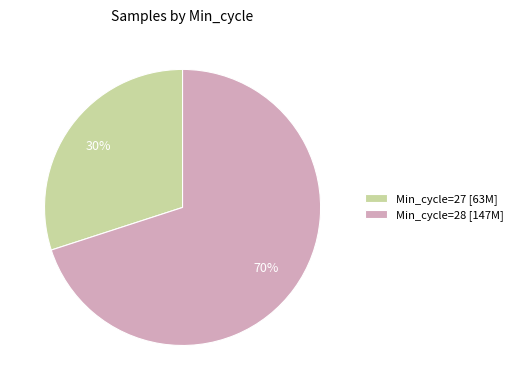

Which slice is the largest?

Min_cycle=28 [147M]